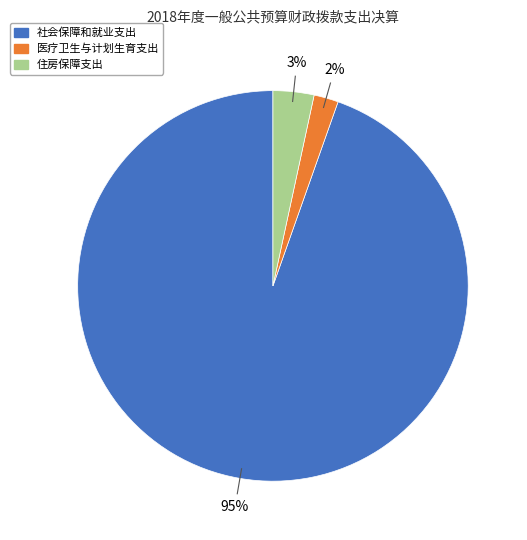

Is it true that 医疗卫生与计划生育支出 is 2% of the pie?

True